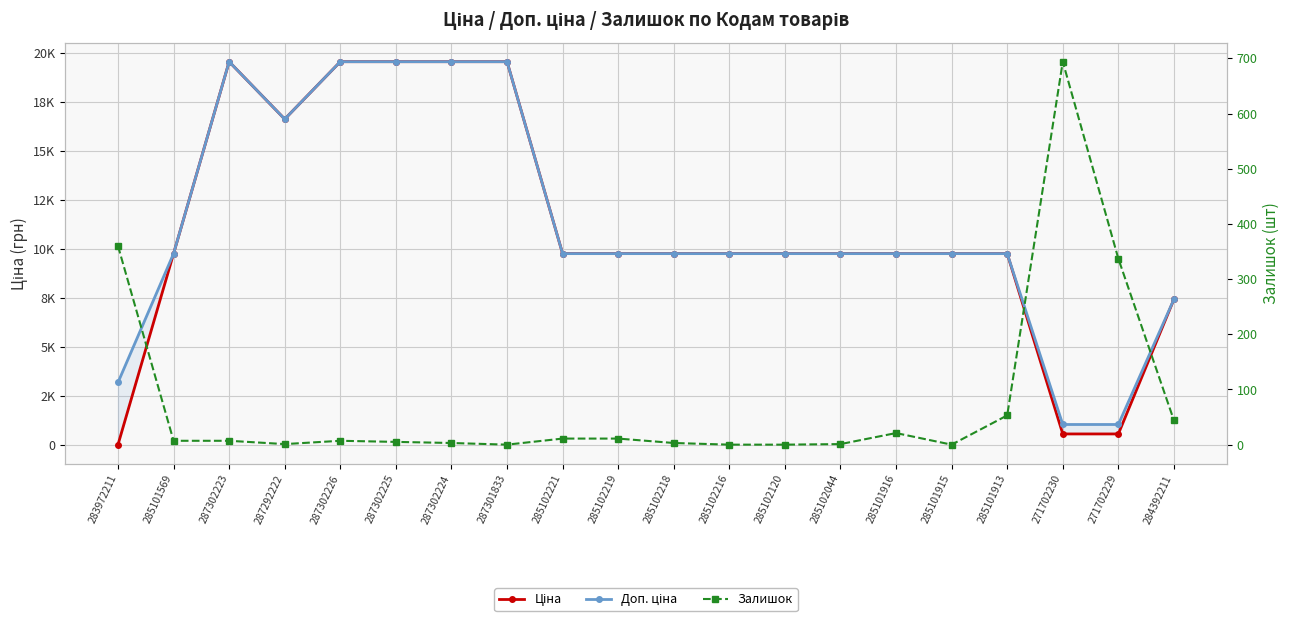

Which series has the widest spread of values?

Ціна